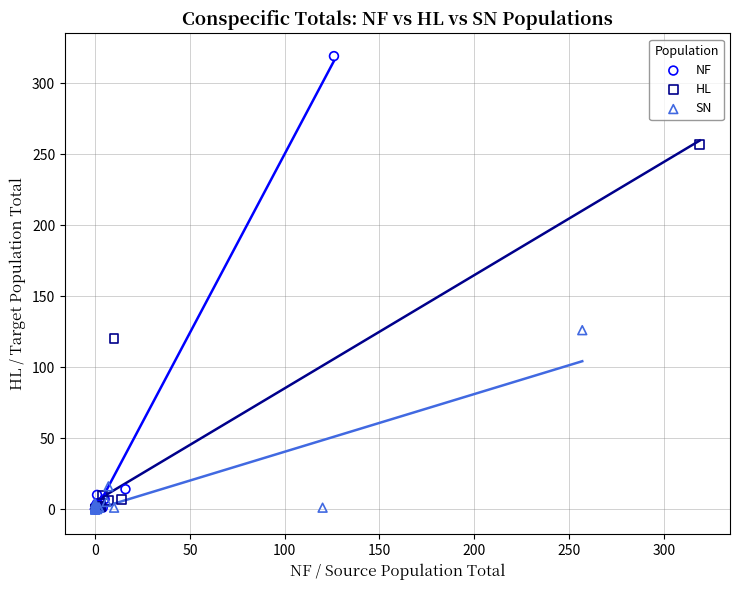

Which series reaches the maximum Y coordinate?

NF